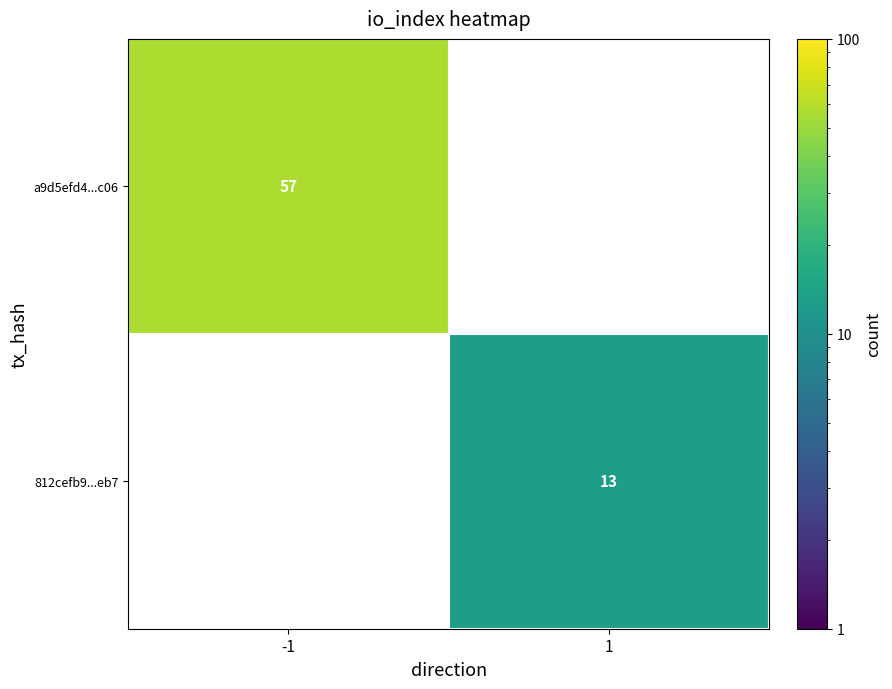

True or false: 812cefb9...eb7 has a value of 19 at 1.

False